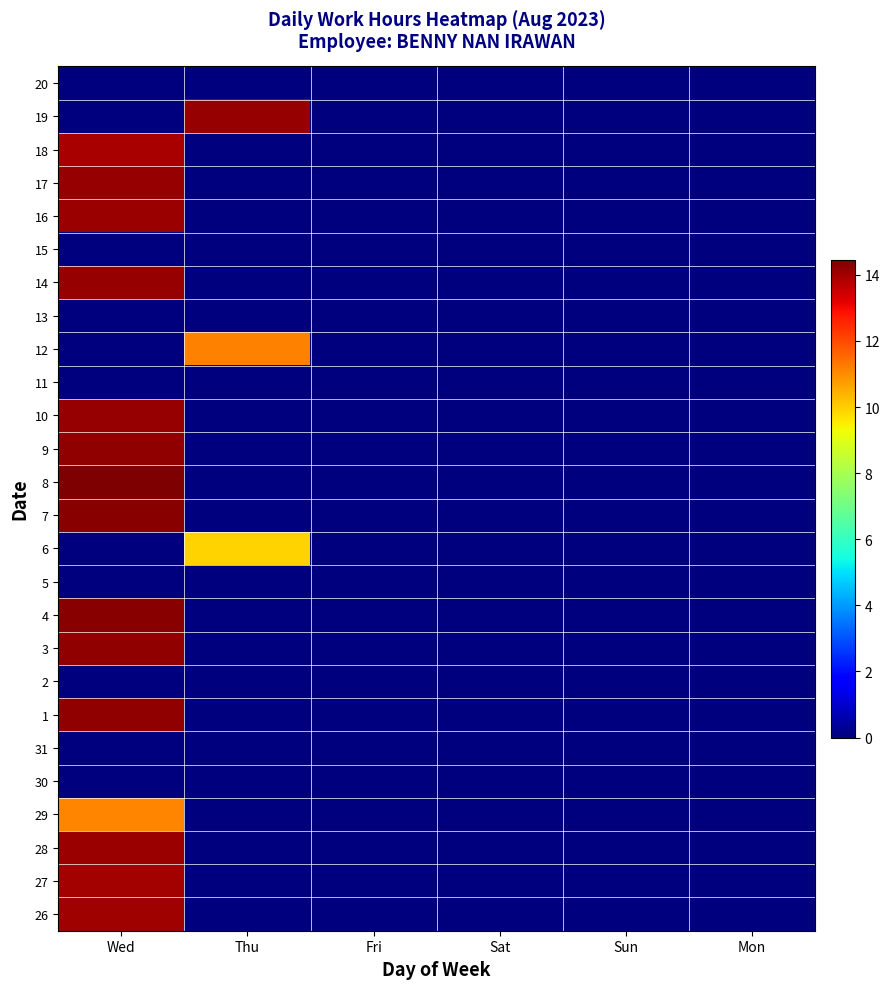

Reading right to left, what are all the values shown in this chart?

26: Mon=0.0	Sun=0.0	Sat=0.0	Fri=0.0	Thu=0.0	Wed=14.0
27: Mon=0.0	Sun=0.0	Sat=0.0	Fri=0.0	Thu=0.0	Wed=14.0
28: Mon=0.0	Sun=0.0	Sat=0.0	Fri=0.0	Thu=0.0	Wed=14.1
29: Mon=0.0	Sun=0.0	Sat=0.0	Fri=0.0	Thu=0.0	Wed=11.1
30: Mon=0.0	Sun=0.0	Sat=0.0	Fri=0.0	Thu=0.0	Wed=0.0
31: Mon=0.0	Sun=0.0	Sat=0.0	Fri=0.0	Thu=0.0	Wed=0.0
1: Mon=0.0	Sun=0.0	Sat=0.0	Fri=0.0	Thu=0.0	Wed=14.2
2: Mon=0.0	Sun=0.0	Sat=0.0	Fri=0.0	Thu=0.0	Wed=0.0
3: Mon=0.0	Sun=0.0	Sat=0.0	Fri=0.0	Thu=0.0	Wed=14.2
4: Mon=0.0	Sun=0.0	Sat=0.0	Fri=0.0	Thu=0.0	Wed=14.3
5: Mon=0.0	Sun=0.0	Sat=0.0	Fri=0.0	Thu=0.0	Wed=0.0
6: Mon=0.0	Sun=0.0	Sat=0.0	Fri=0.0	Thu=9.9	Wed=0.0
7: Mon=0.0	Sun=0.0	Sat=0.0	Fri=0.0	Thu=0.0	Wed=14.3
8: Mon=0.0	Sun=0.0	Sat=0.0	Fri=0.0	Thu=0.0	Wed=14.5
9: Mon=0.0	Sun=0.0	Sat=0.0	Fri=0.0	Thu=0.0	Wed=14.2
10: Mon=0.0	Sun=0.0	Sat=0.0	Fri=0.0	Thu=0.0	Wed=14.1
11: Mon=0.0	Sun=0.0	Sat=0.0	Fri=0.0	Thu=0.0	Wed=0.0
12: Mon=0.0	Sun=0.0	Sat=0.0	Fri=0.0	Thu=11.2	Wed=0.0
13: Mon=0.0	Sun=0.0	Sat=0.0	Fri=0.0	Thu=0.0	Wed=0.0
14: Mon=0.0	Sun=0.0	Sat=0.0	Fri=0.0	Thu=0.0	Wed=14.2
15: Mon=0.0	Sun=0.0	Sat=0.0	Fri=0.0	Thu=0.0	Wed=0.0
16: Mon=0.0	Sun=0.0	Sat=0.0	Fri=0.0	Thu=0.0	Wed=14.1
17: Mon=0.0	Sun=0.0	Sat=0.0	Fri=0.0	Thu=0.0	Wed=14.2
18: Mon=0.0	Sun=0.0	Sat=0.0	Fri=0.0	Thu=0.0	Wed=13.9
19: Mon=0.0	Sun=0.0	Sat=0.0	Fri=0.0	Thu=14.2	Wed=0.0
20: Mon=0.0	Sun=0.0	Sat=0.0	Fri=0.0	Thu=0.0	Wed=0.0